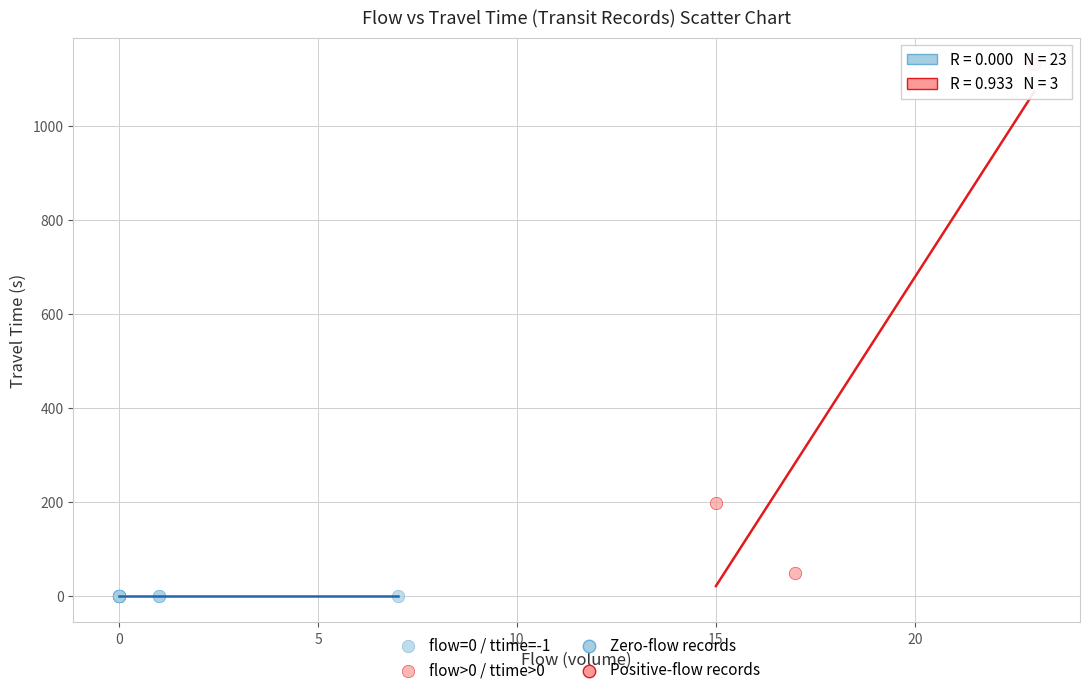

Which series contains the highest Y value?

flow>0 / ttime>0